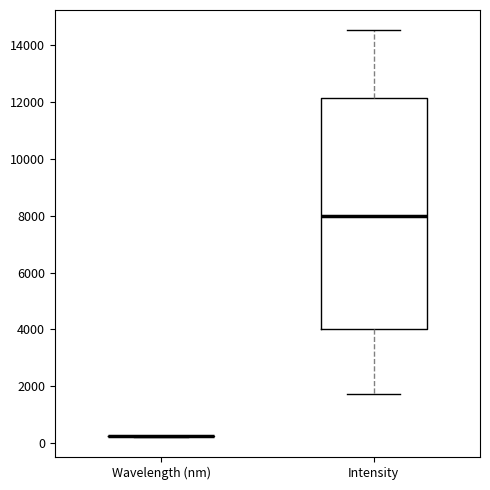

Reading left to right, transcribe this box plot: for each box, give where its median line is, the range the box spans, and where its two whiskers end, as read against the y-axis. The values are not printed on the chart, so give them approximately, as read against the axis.

Wavelength (nm): box collapsed to a line at 200, whiskers 200 to 200
Intensity: median 8000, box 4000 to 12200, whiskers 1800 to 14600